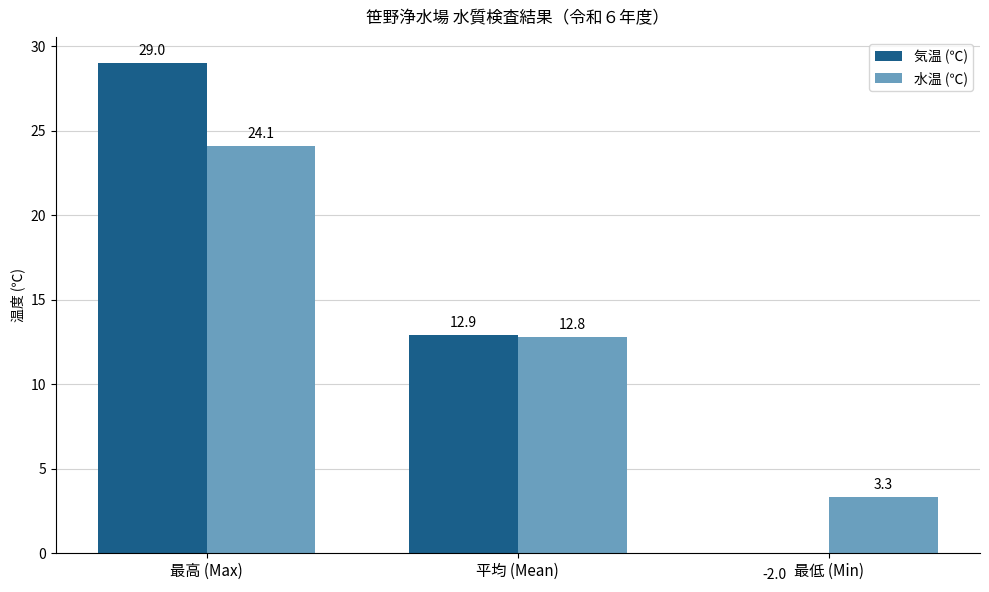

What is the total value across all series at 最高 (Max)?

53.1